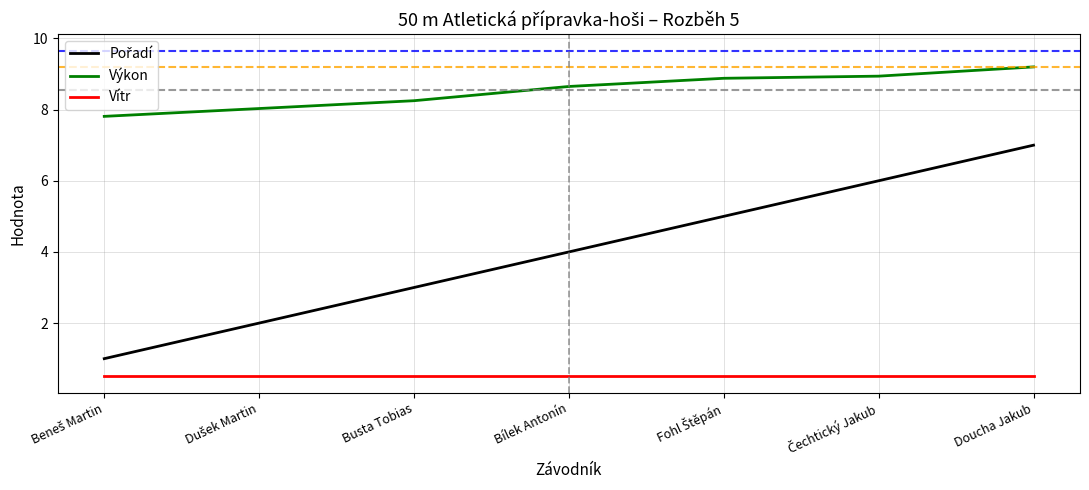

What position from the left is Bílek Antonín?

4